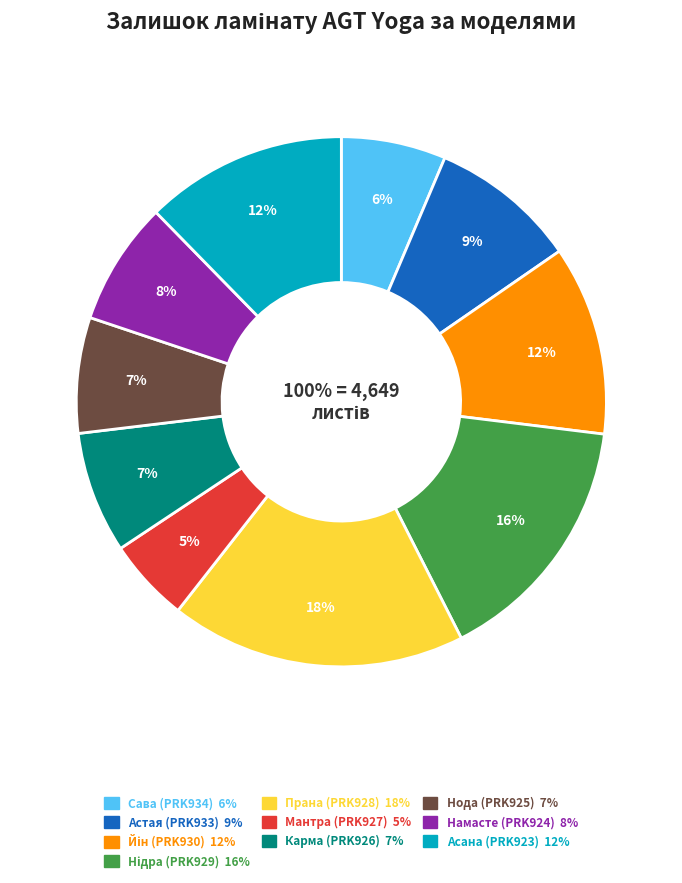

What is the largest slice in the pie chart?

Прана (PRK928)